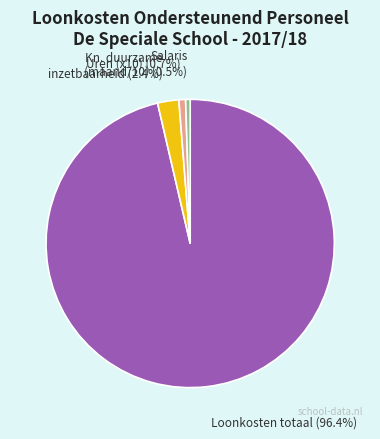

Which category accounts for the majority?

Loonkosten totaal